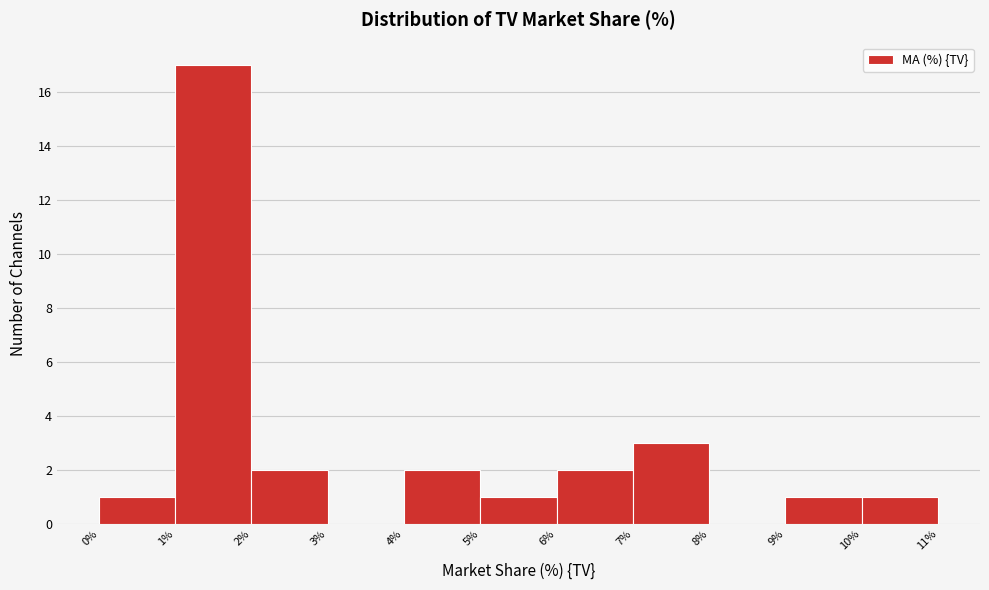

Reading left to right, transcribe this chart: for each bar, give the range it covers on the x-axis and its height. The values are not printed on the chart, so give them approximately, as read against the axis.

0% to 1%: 1
1% to 2%: 17
2% to 3%: 2
3% to 4%: 0
4% to 5%: 2
5% to 6%: 1
6% to 7%: 2
7% to 8%: 3
8% to 9%: 0
9% to 10%: 1
10% to 11%: 1